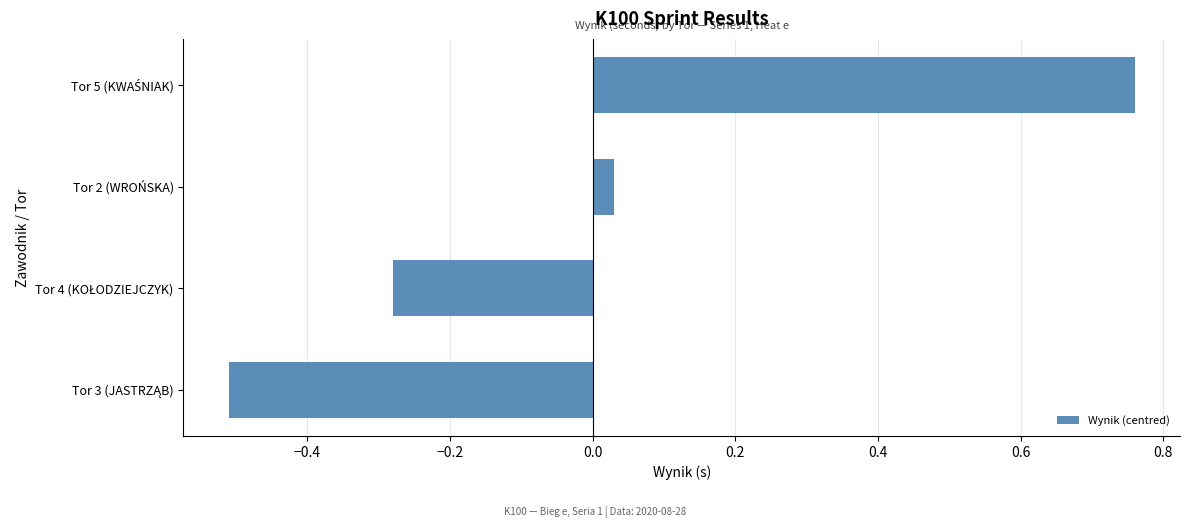

What is the smallest value displayed?

-0.5